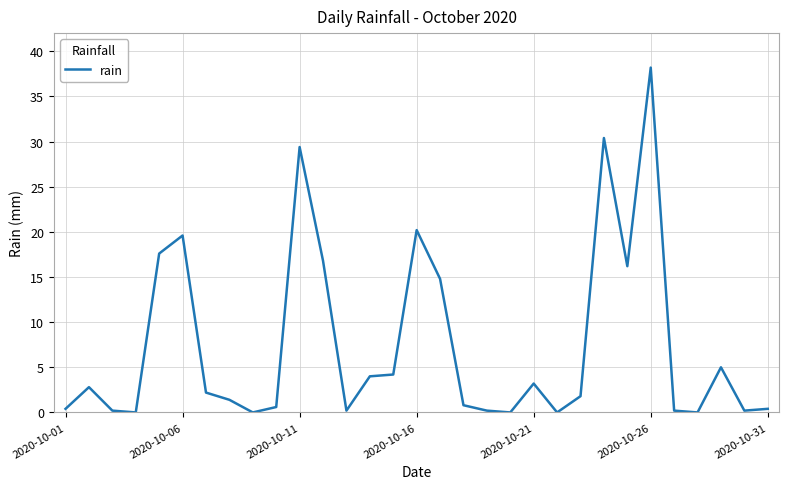

What is the maximum value shown in the chart?

38.2